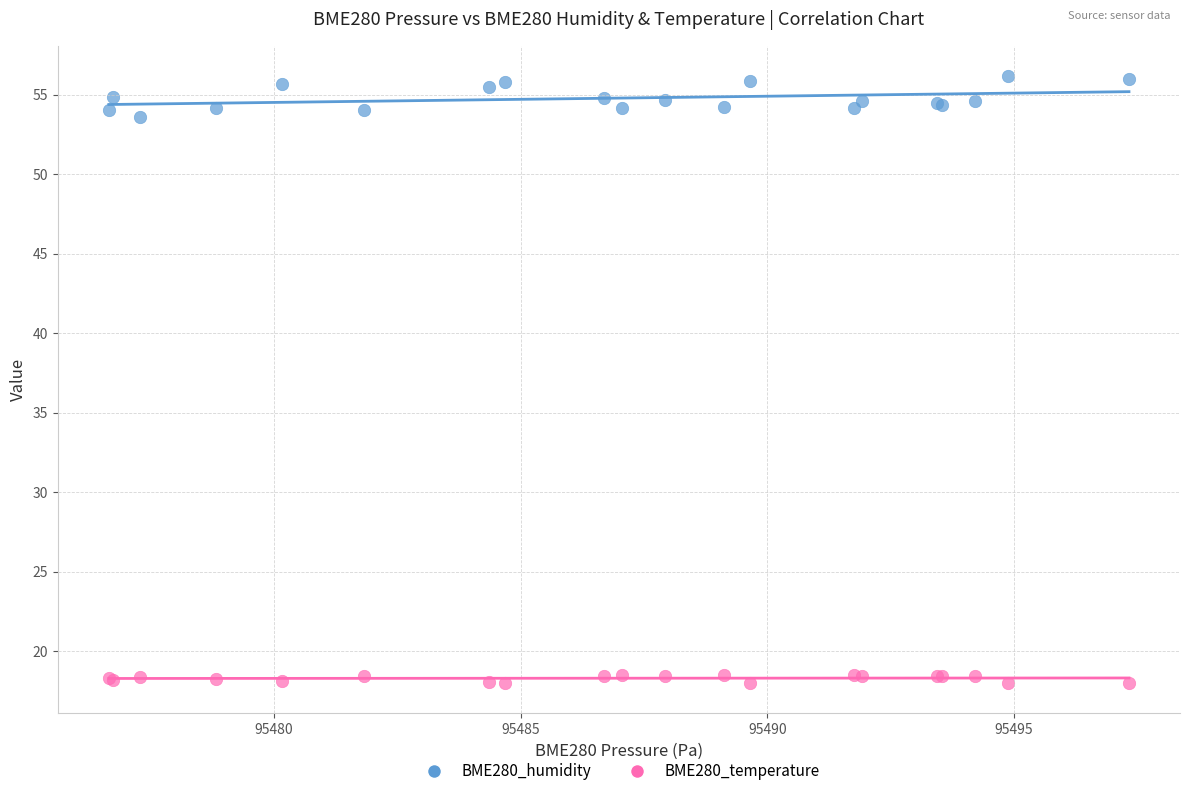

Which series reaches the maximum Y coordinate?

BME280_humidity